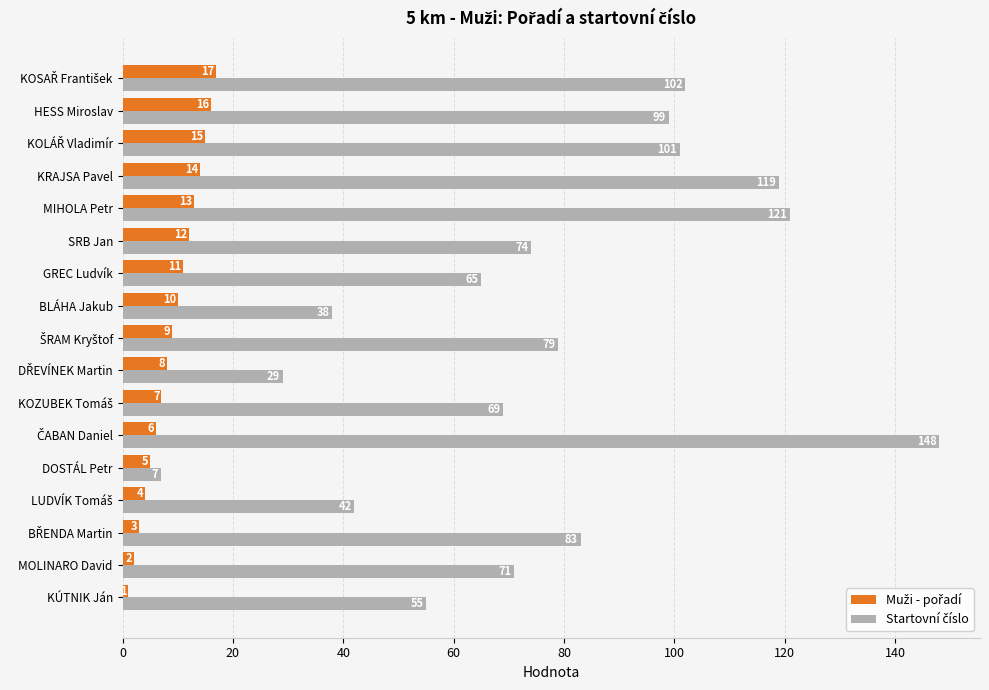

At how many categories does at least one series exceed 13?

16